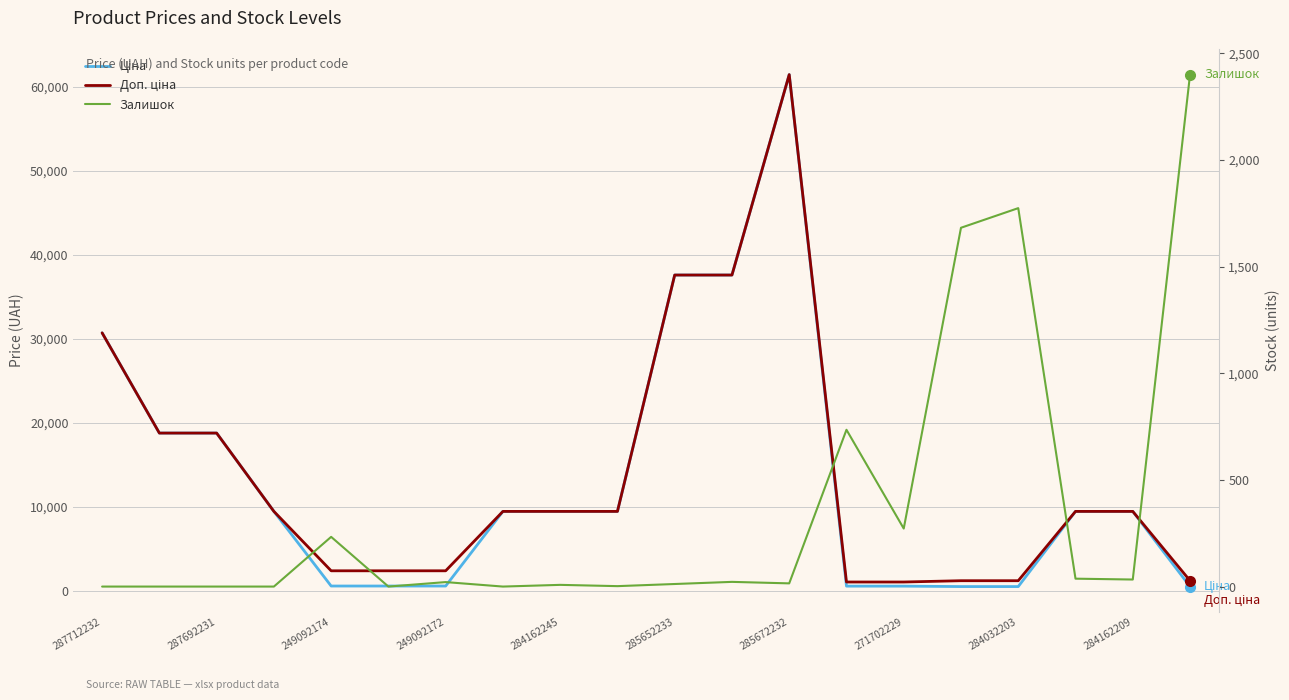

Reading right to left, extract all data points from this chart.

Ціна: 539.0	9480.1	9480.1	539.0	539.0	589.9	589.9	61434.3	37593.6	37593.6	9480.1	9480.1	9480.1	603.7	603.7	603.7	9480.1	18796.8	18796.8	30717.1
Доп. ціна: 1235.4	9480.1	9480.1	1235.4	1235.4	1081.7	1081.7	61434.3	37593.6	37593.6	9480.1	9480.1	9480.1	2414.8	2414.8	2414.8	9480.1	18796.8	18796.8	30717.1
Залишок: 2400.0	33.0	37.0	1774.0	1682.0	272.0	735.0	15.0	22.0	12.0	2.0	8.0	0.0	21.0	0.0	233.0	0.0	0.0	0.0	0.0